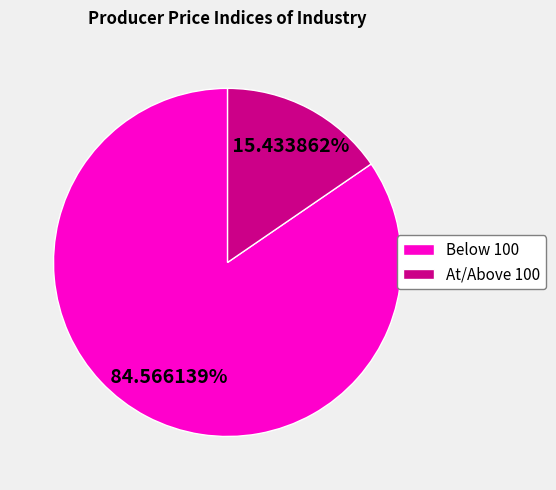

Rank the categories by value from lowest to highest.

At/Above 100, Below 100